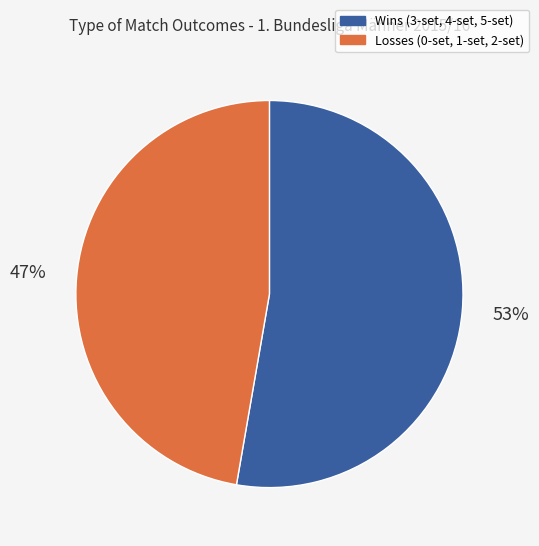

To the nearest percent, what is the average slice percentage?

50%